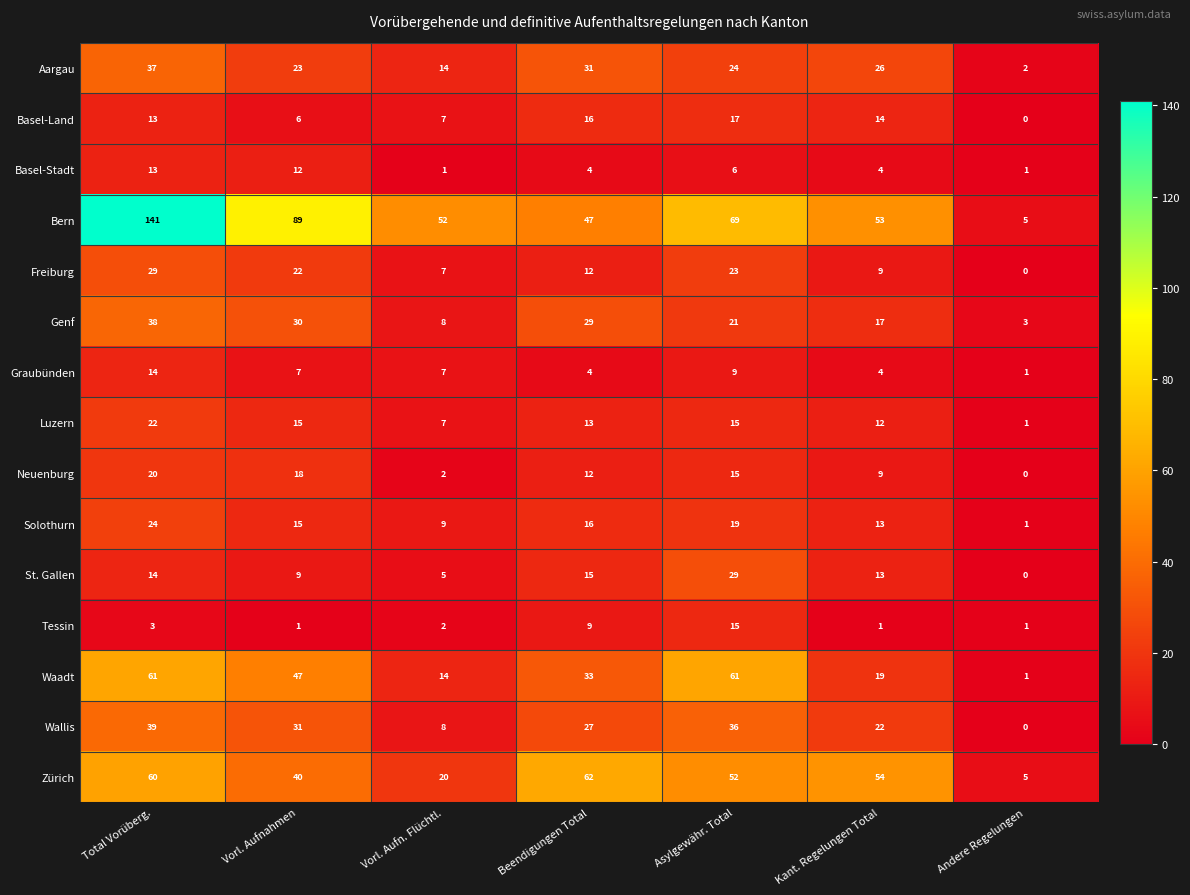

Count the number of data series in this chart.

15